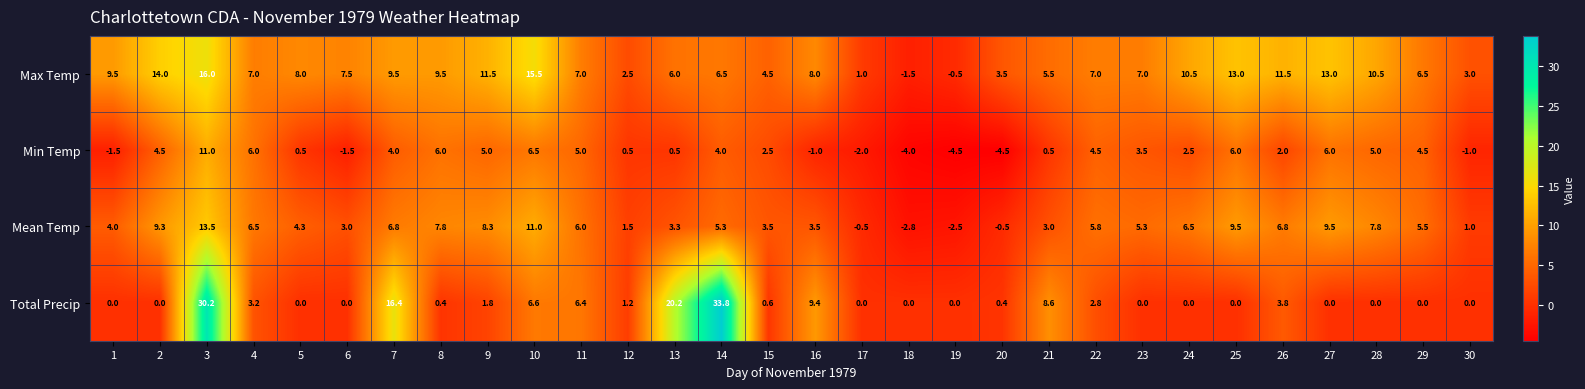

Is it true that Min Temp equals 0.8 at 21?

False